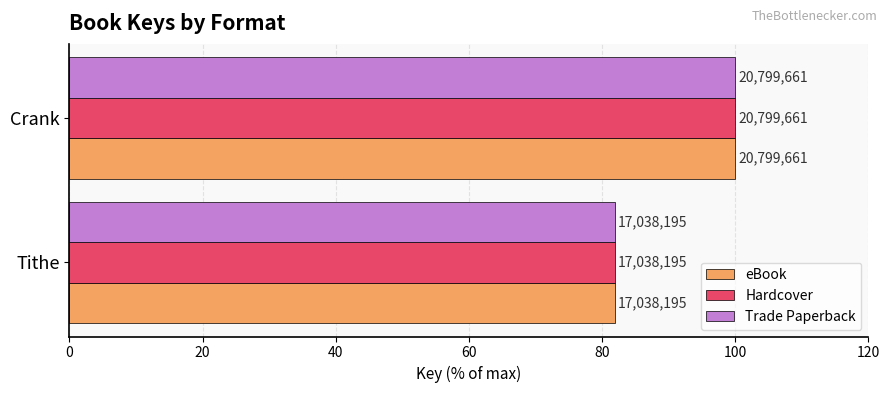

Reading right to left, list all the values displayed in this chart.

eBook: 100.0	81.9
Hardcover: 100.0	81.9
Trade Paperback: 100.0	81.9